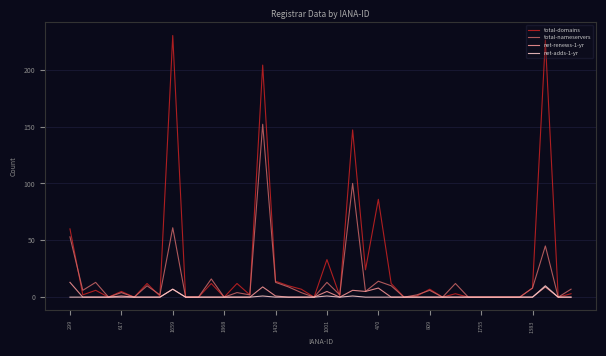

In total-domains, how many points are higher than both neighbors (excluding endpoints)?

13